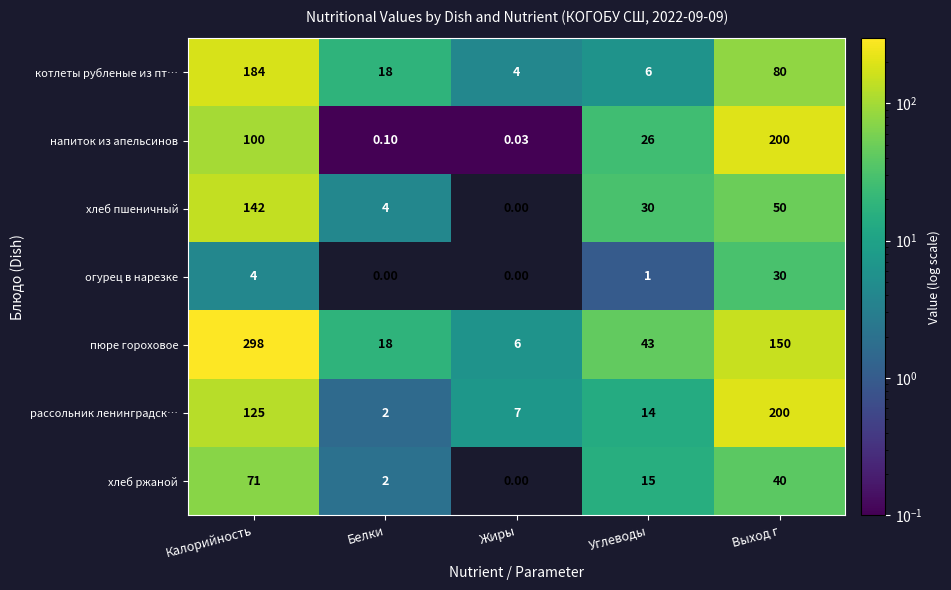

At which label does хлеб пшеничный first exceed 30?

Калорийность